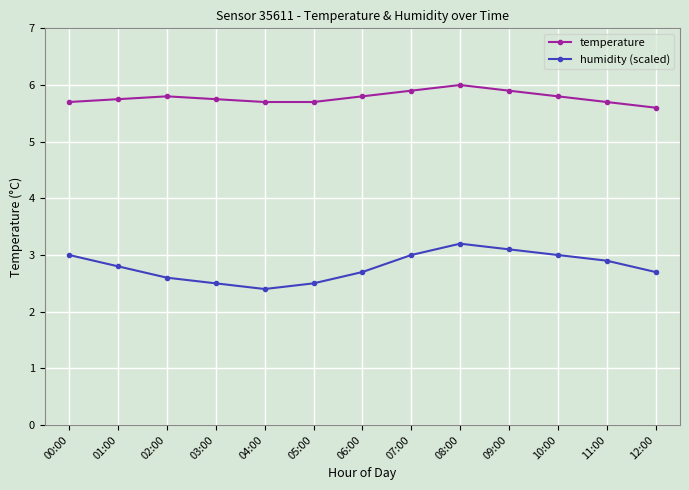

Rank the series by their average value, from highest to lowest.

temperature, humidity (scaled)